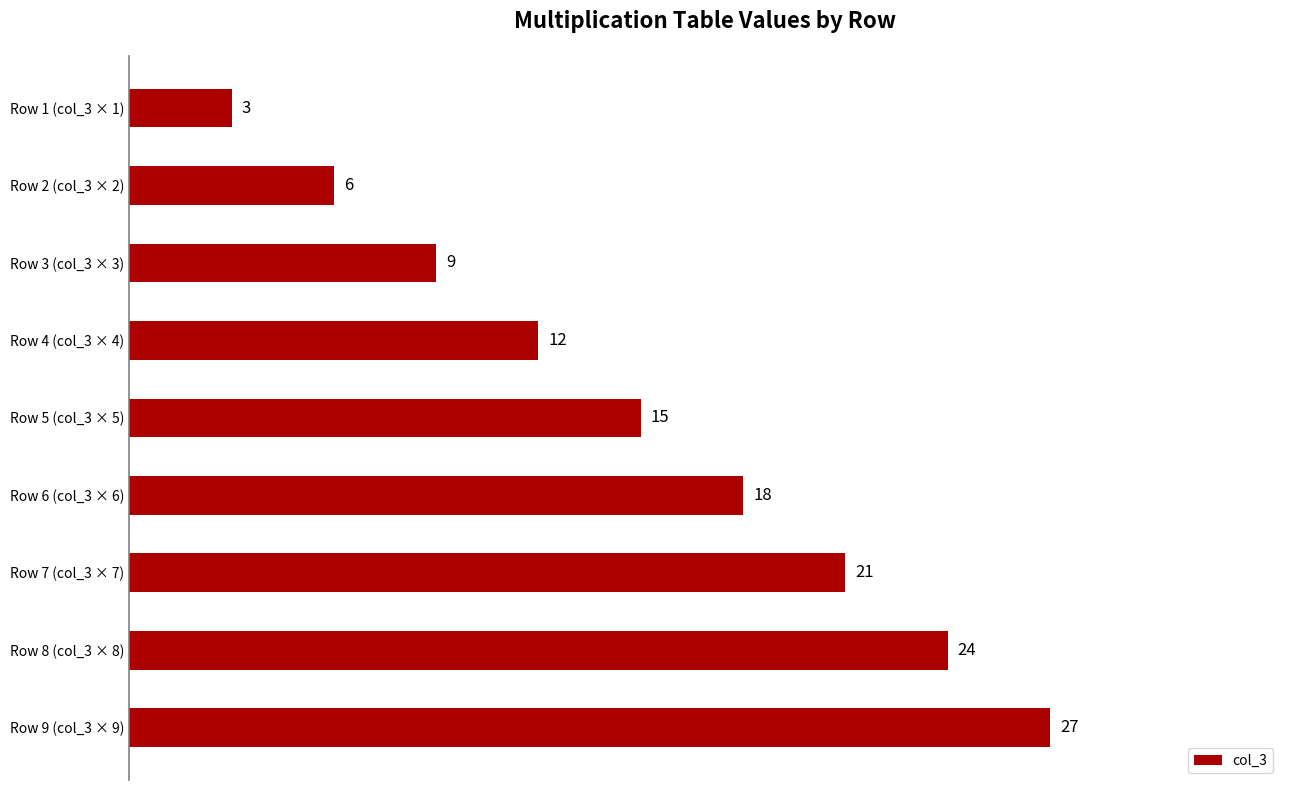

Reading bottom to top, list all the values displayed in this chart.

27	24	21	18	15	12	9	6	3